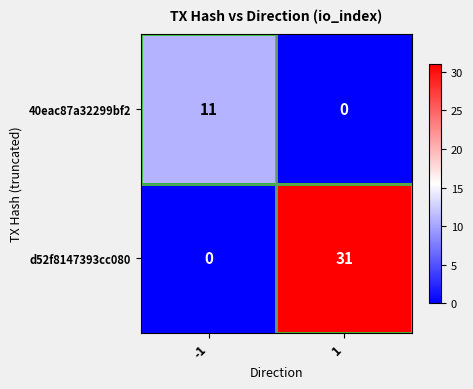

What is the total value across all series at -1?

11